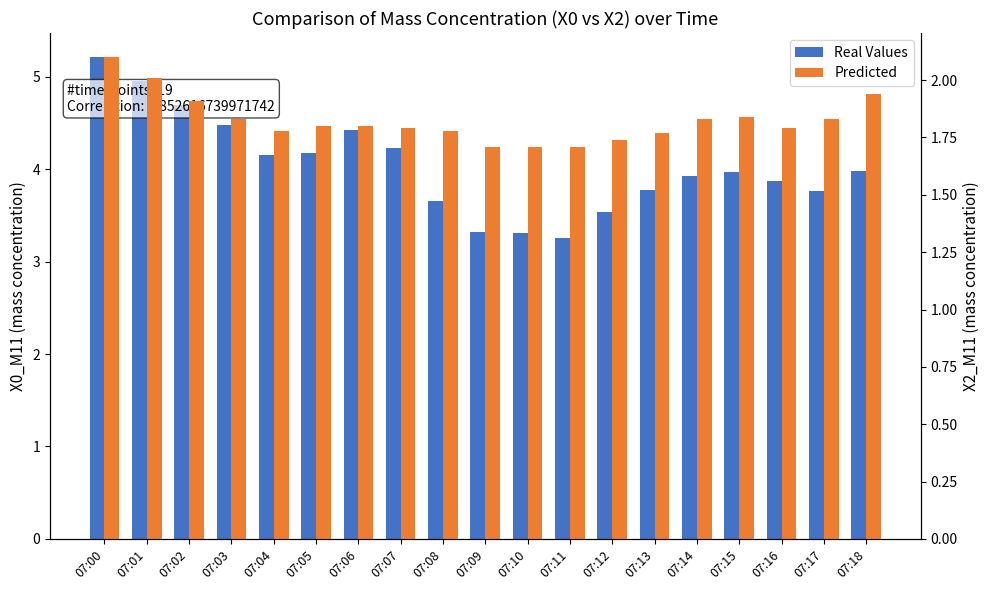

Reading left to right, extract all data points from this chart.

Real Values: 5.2	5.0	4.7	4.5	4.2	4.2	4.4	4.2	3.6	3.3	3.3	3.2	3.5	3.8	3.9	4.0	3.9	3.8	4.0
Predicted: 2.1	2.0	1.9	1.8	1.8	1.8	1.8	1.8	1.8	1.7	1.7	1.7	1.7	1.8	1.8	1.8	1.8	1.8	1.9